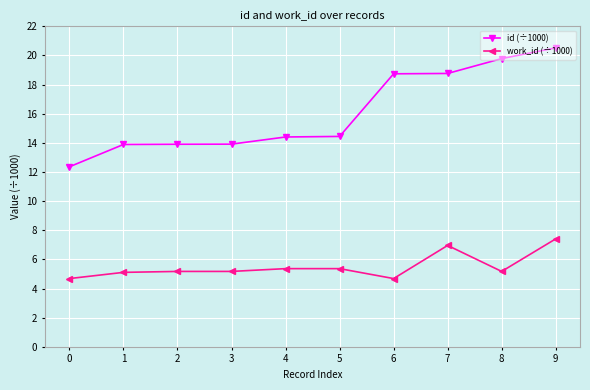

Count the number of data series in this chart.

2